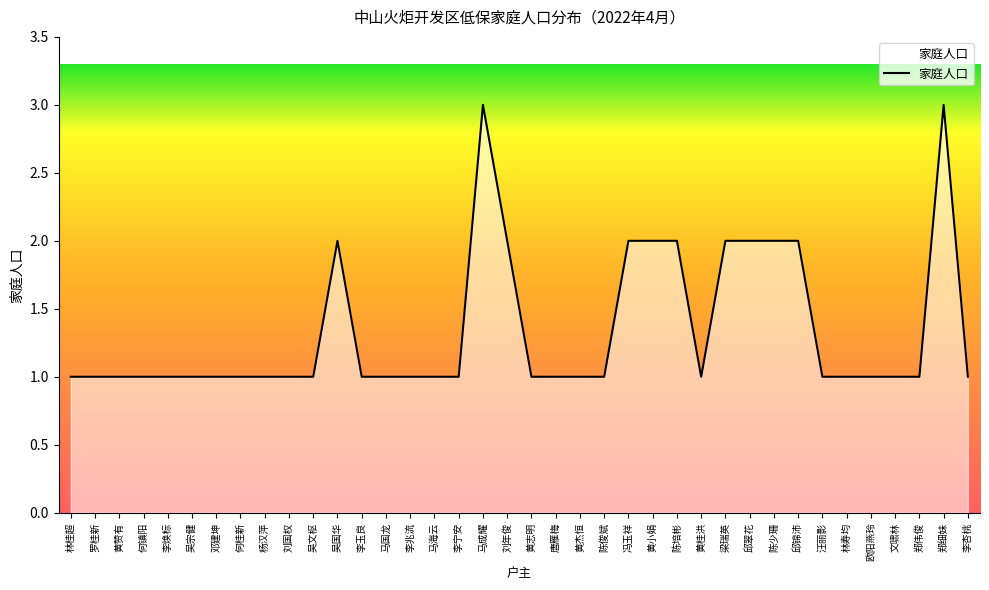

The value at 黄志明 is 1. True or false?

True